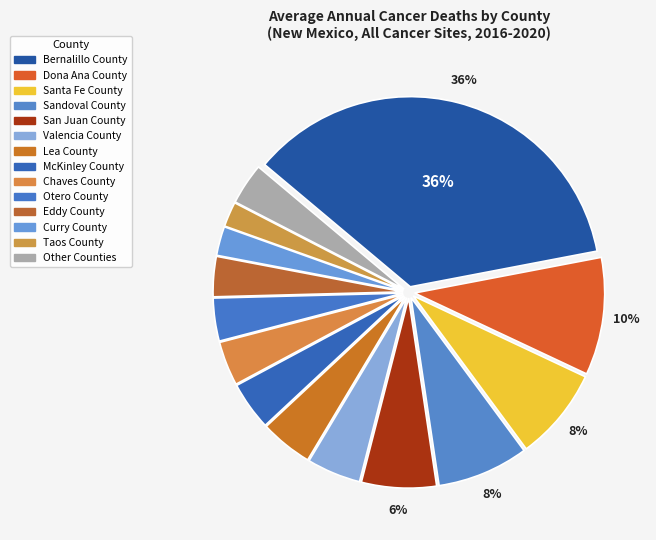

Count the number of slices in the pie.

14